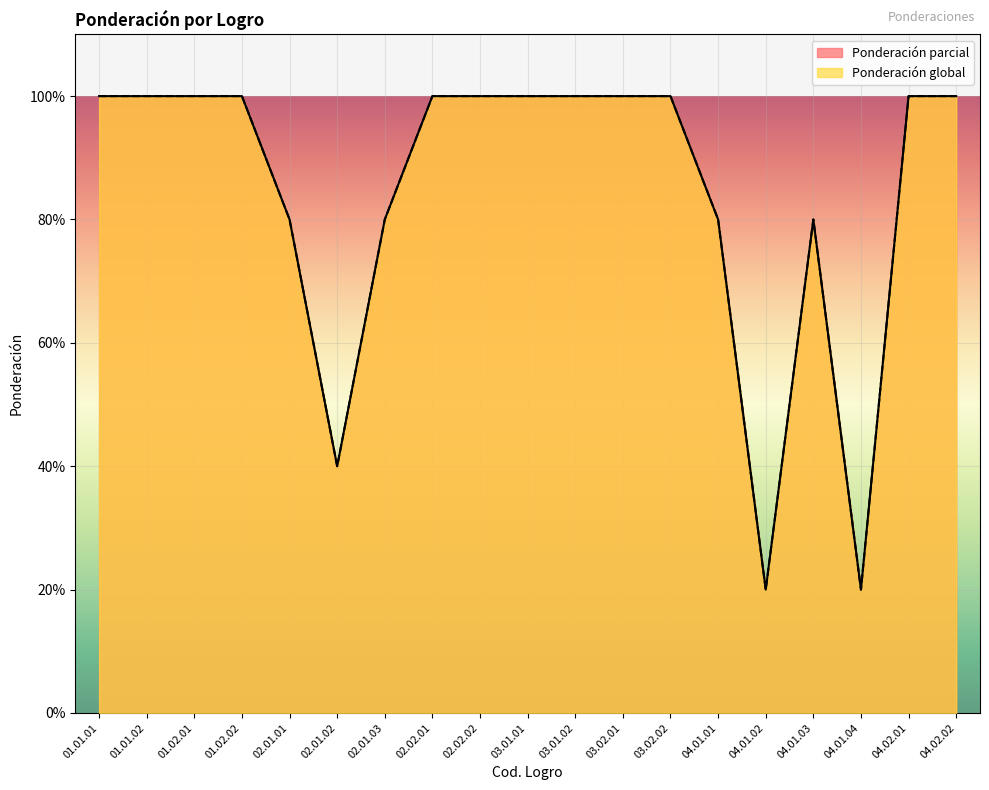

The Ponderación global series shows 1.0 at 01.01.02. True or false?

True